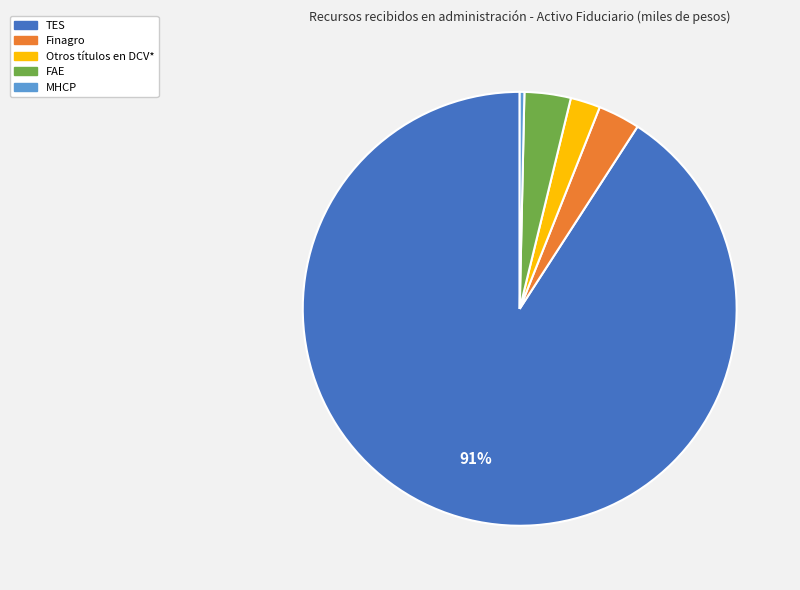

Combined, do FAE and TES account for over 50%?

Yes